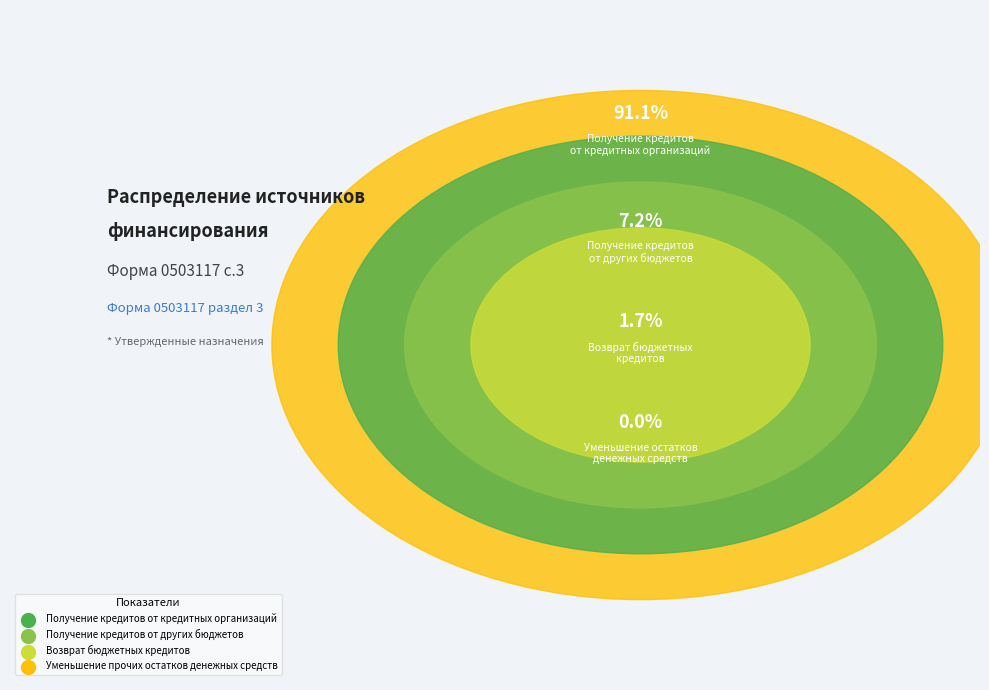

How many slices are in this pie chart?

4